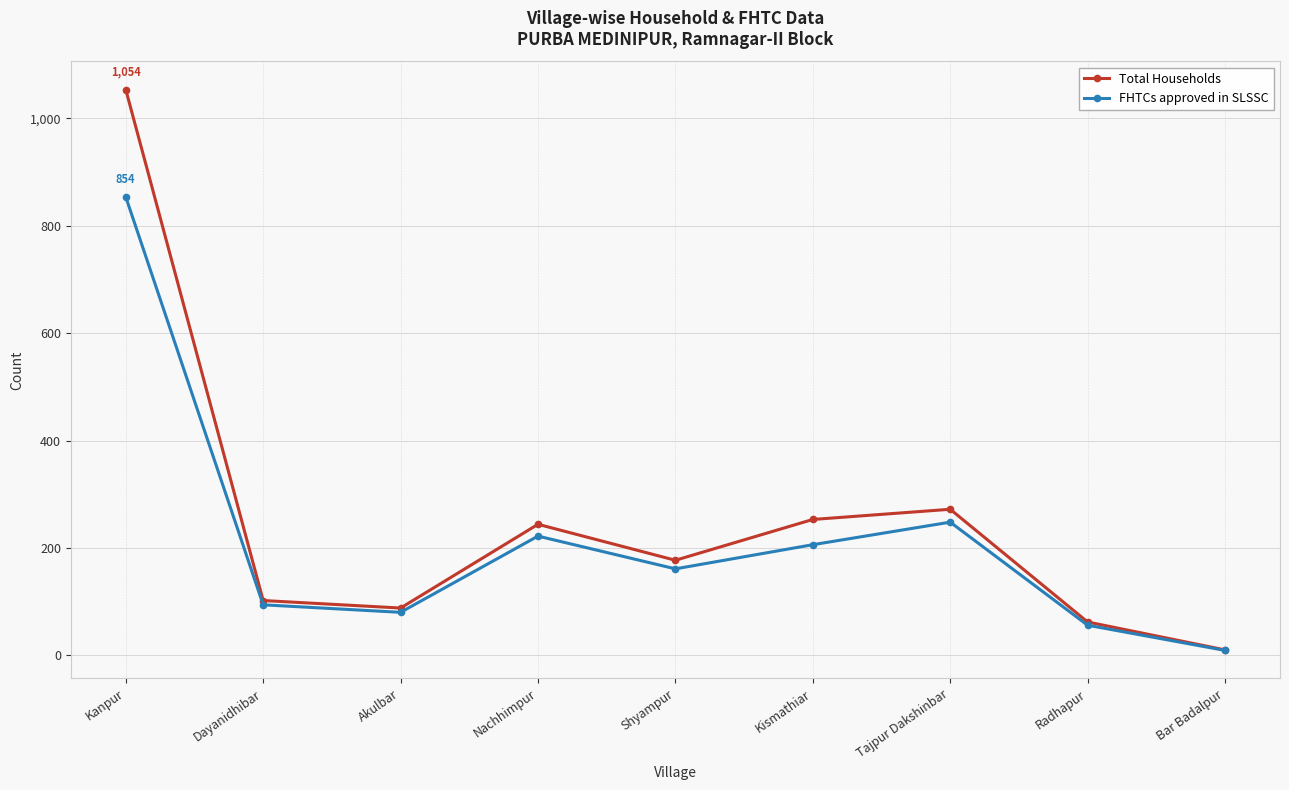

The Total Households series shows 1054 at Kanpur. True or false?

True